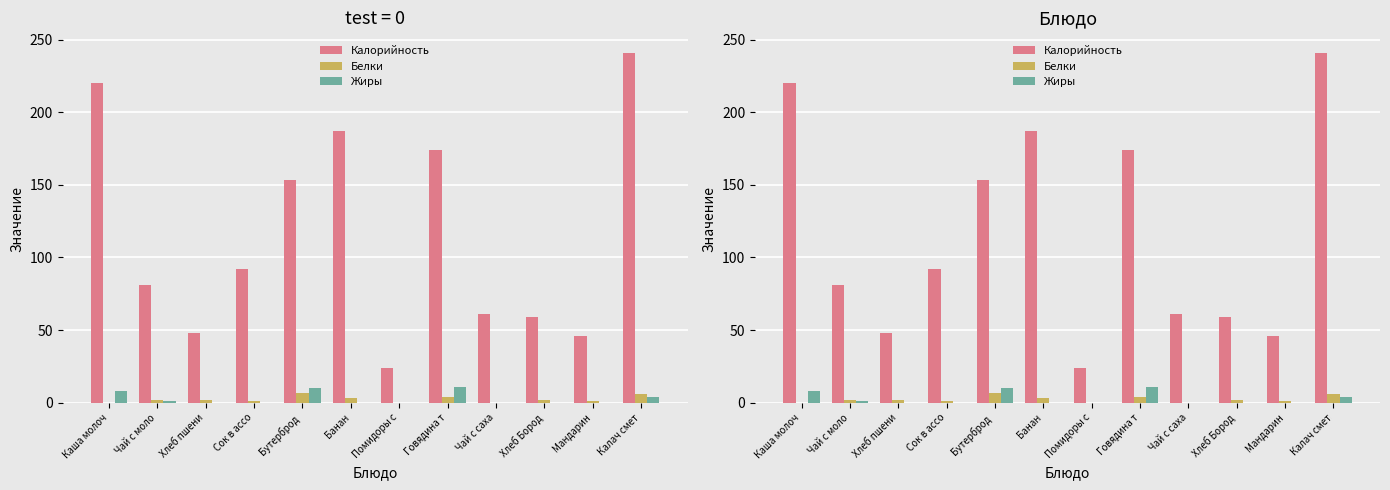

What is the average value of the Жиры series?

3